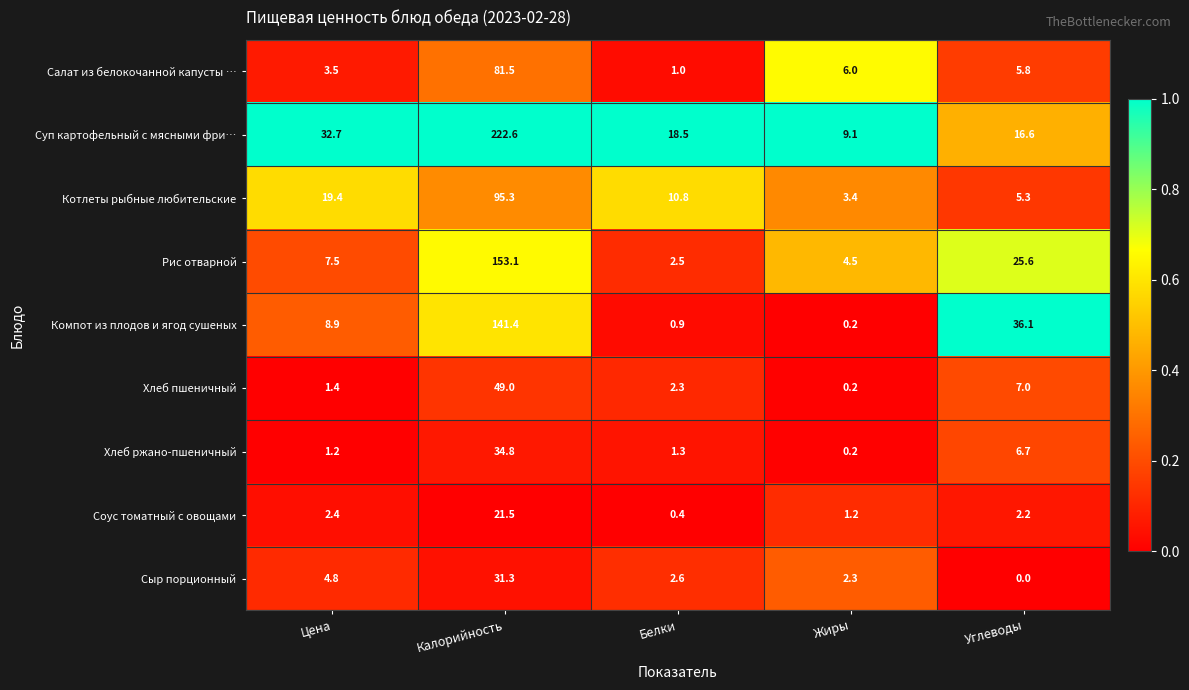

Which series has the largest total across all categories?

Суп картофельный с мясными фри…